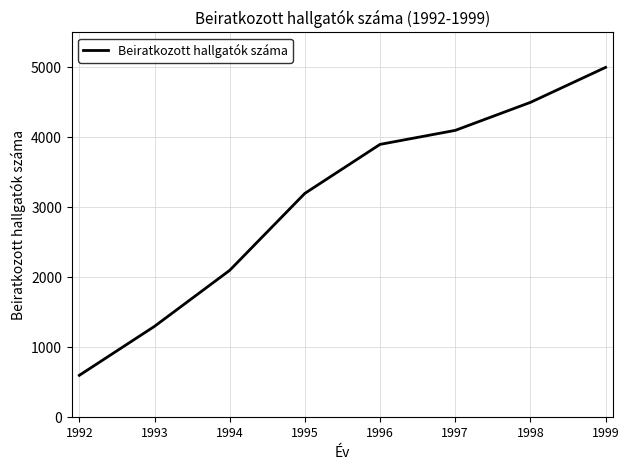

Which category has the highest value across all series?

1999